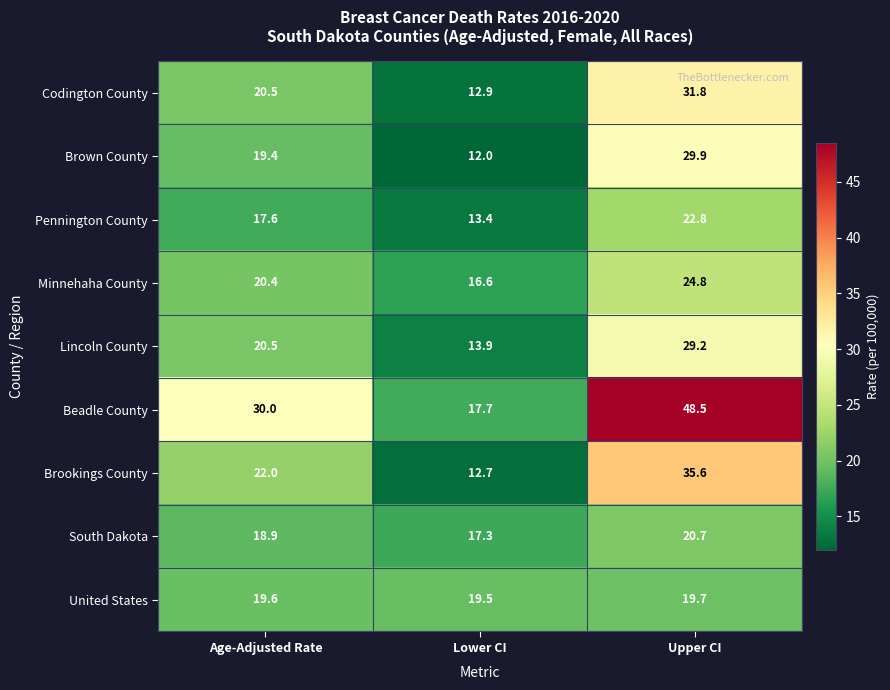

What is the difference between the highest and lowest values at Upper CI?

28.8